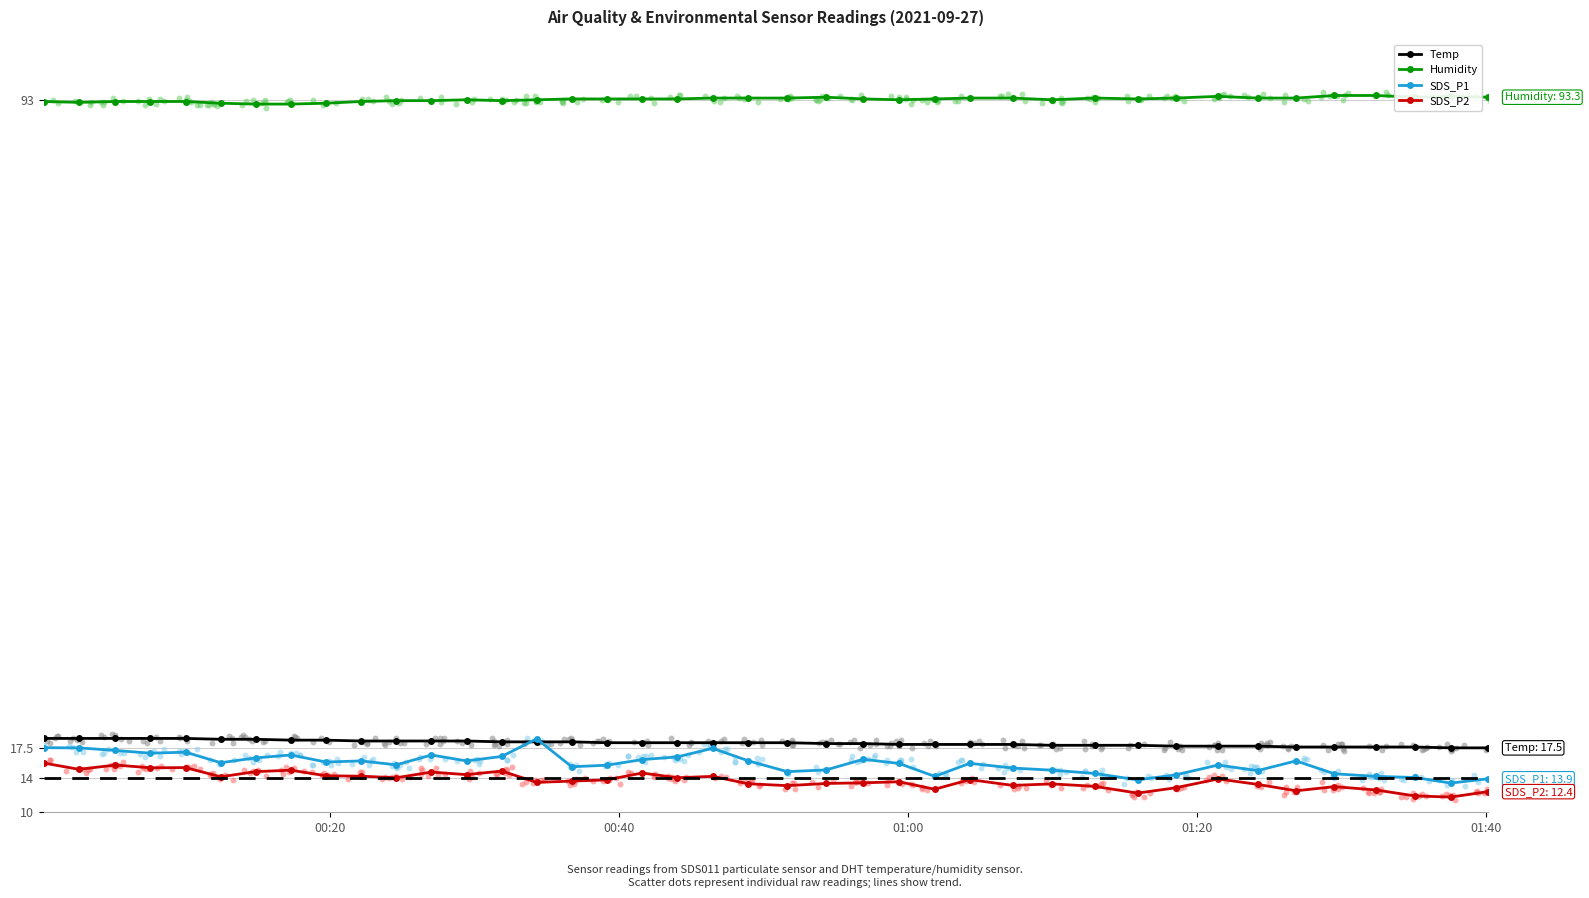

What are all the series names shown in the legend?

Temp, Humidity, SDS_P1, SDS_P2